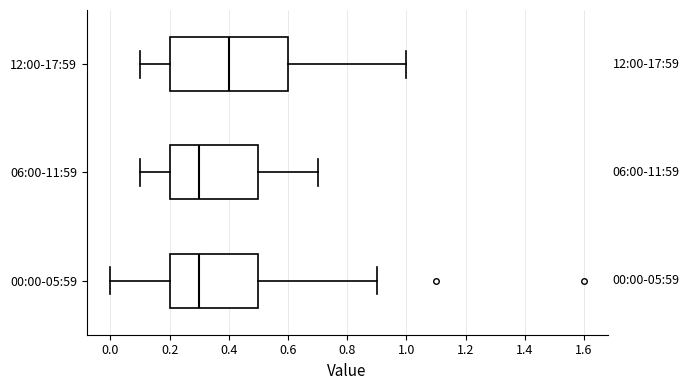

Comparing the boxes themselves (not the whiskers), which one is the widest?

12:00-17:59